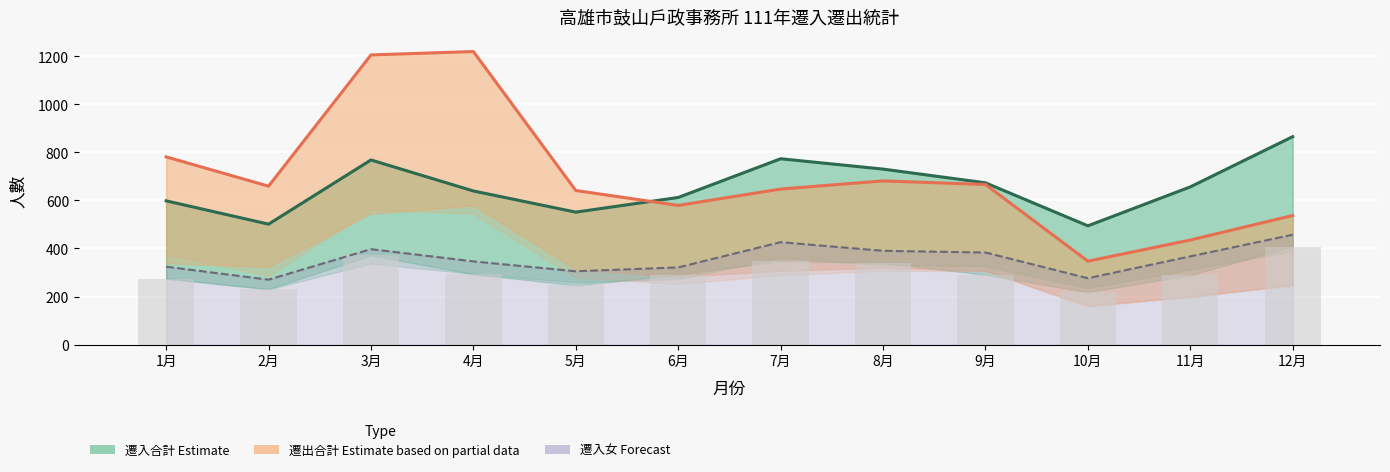

At how many categories does at least one series exceed 570?

11